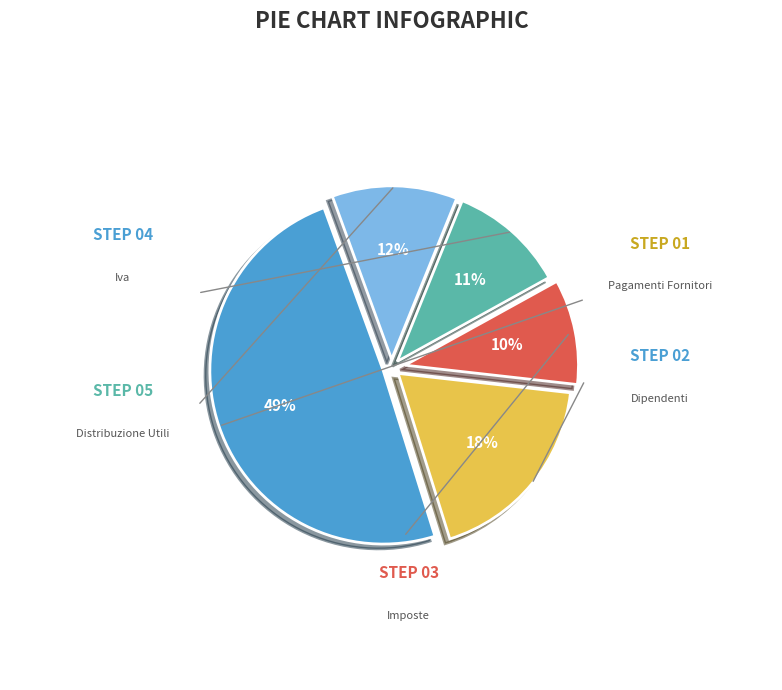

How many segments does this pie chart have?

5